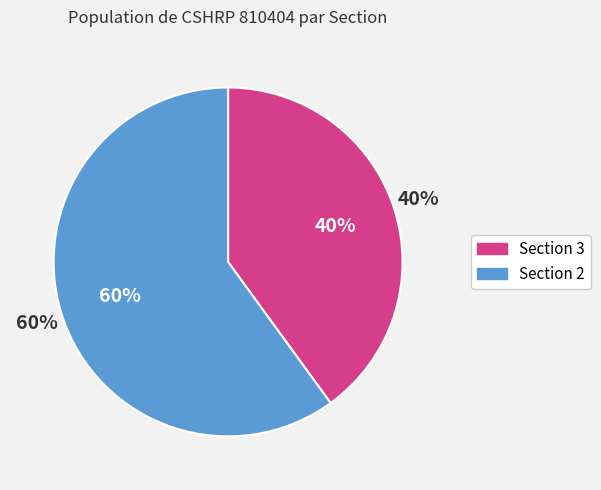

The 37 slice represents 16% of the pie. True or false?

False